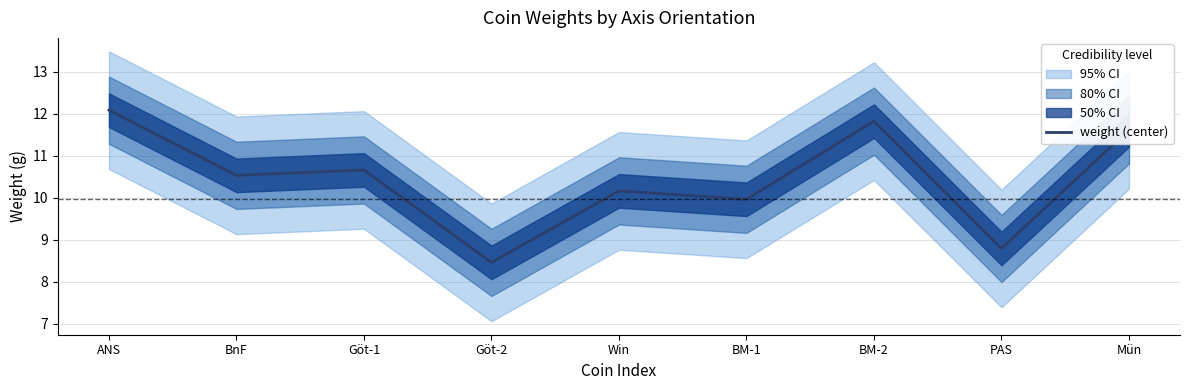

Rank the categories by value from highest to lowest.

ANS, BM-2, Mün, Göt-1, BnF, Win, BM-1, PAS, Göt-2